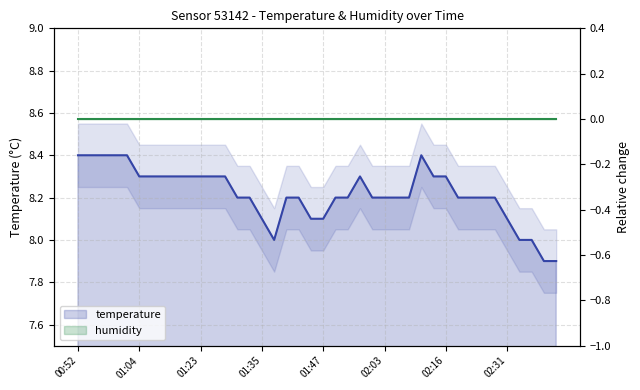

At how many categories does at least one series exceed 2?

40